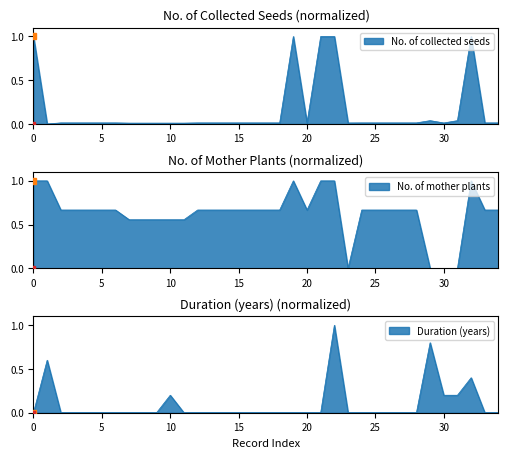

True or false: No. of collected seeds has a value of 1.4 at 2013.

False